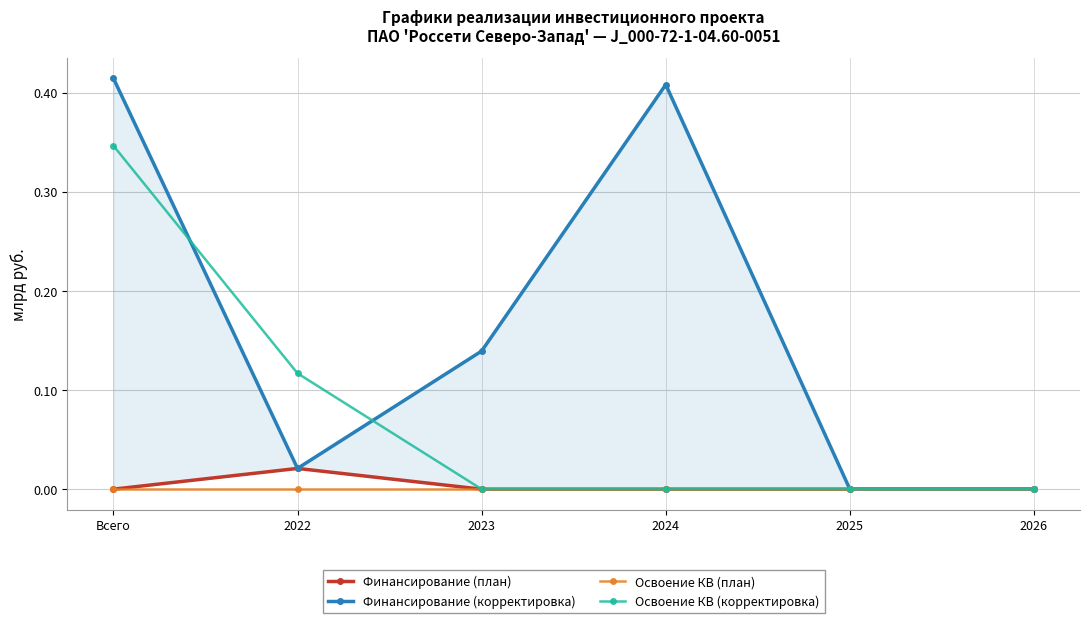

At which category is the sum across all series the highest?

Всего